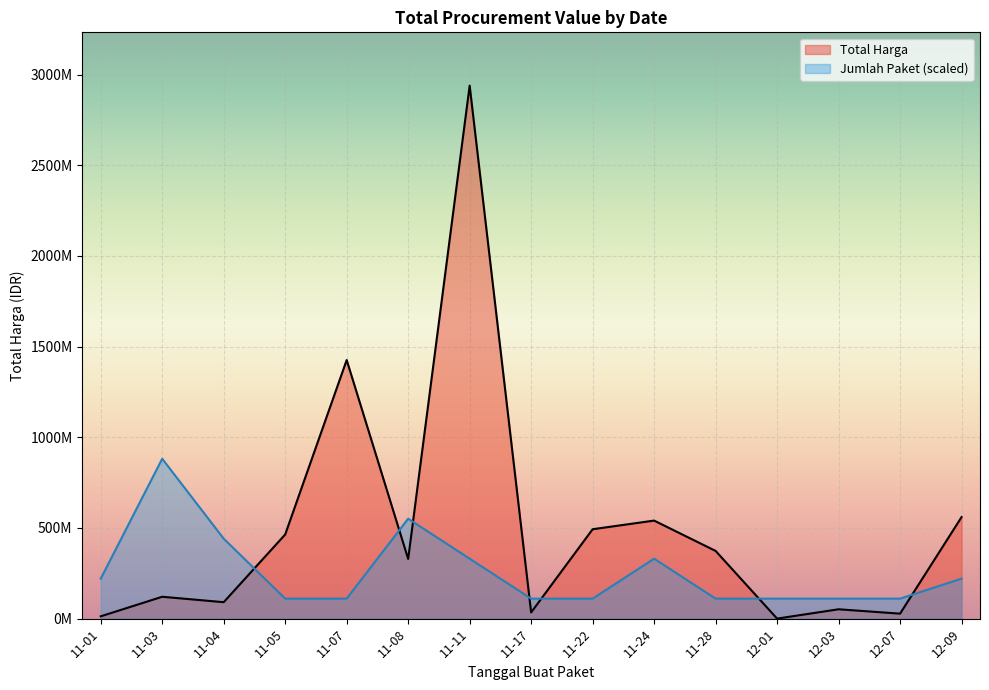

True or false: Total Harga and Kode Paket cross at least once.

False